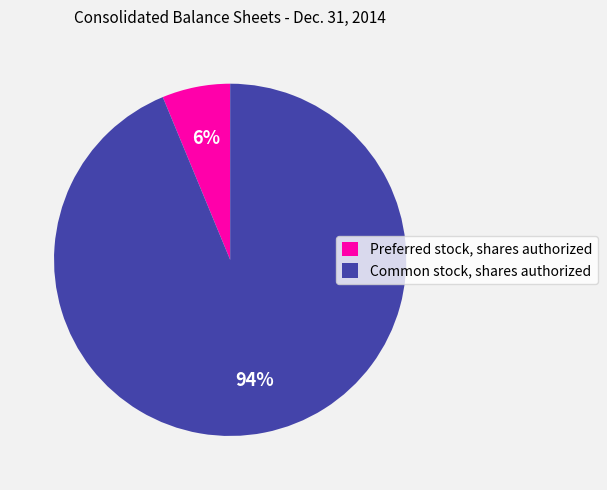

Approximately how many times larger is the value at Preferred stock, shares authorized compared to Common stock, shares authorized?

0.1